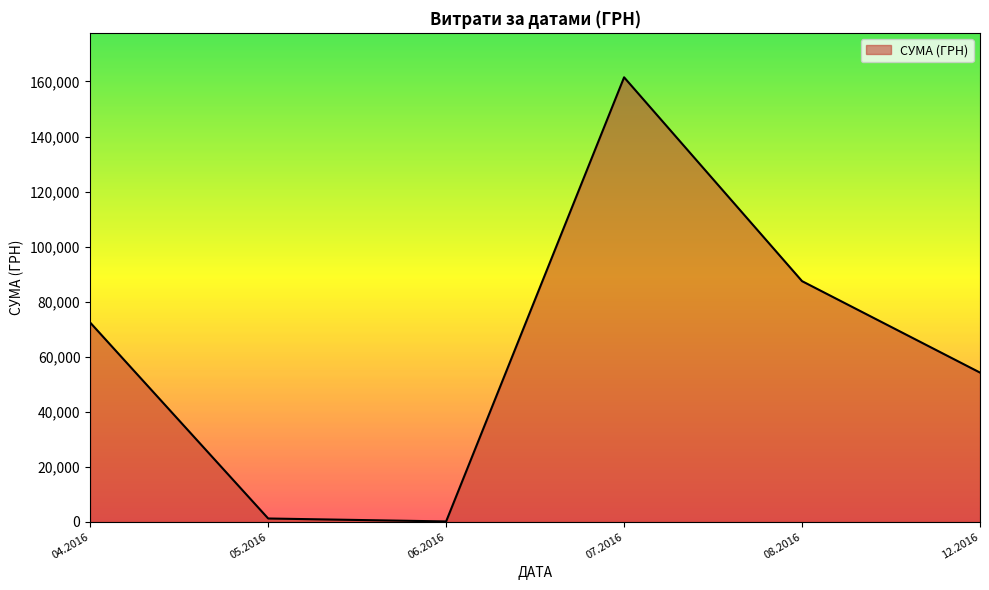

The value at 04.2016 is 28760.3. True or false?

False